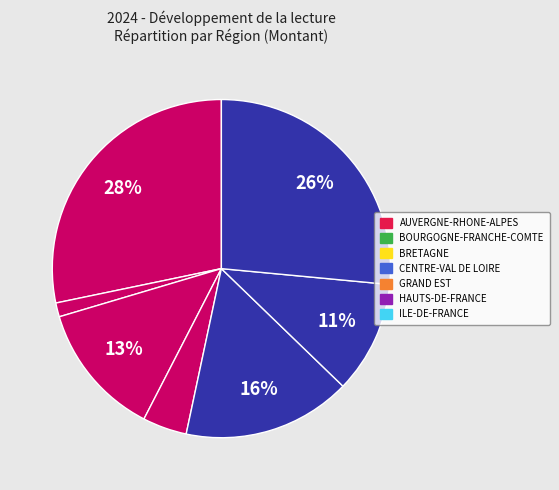

Count the number of slices in the pie.

7